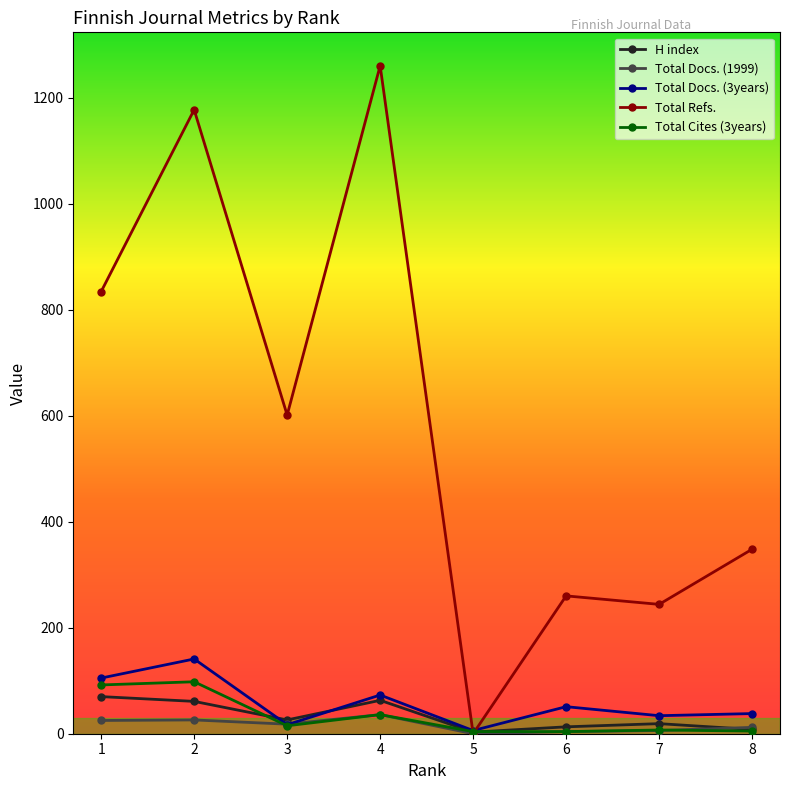

What are all the series names shown in the legend?

H index, Total Docs. (1999), Total Docs. (3years), Total Refs., Total Cites (3years)